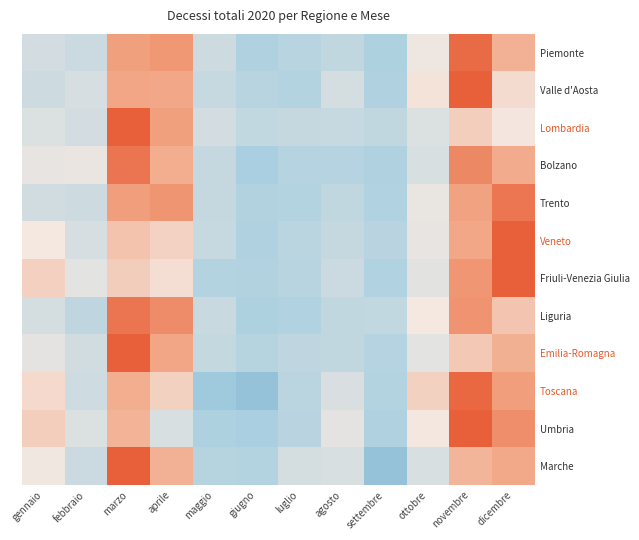

What is the spread (max minus min) of values at luglio?

0.5